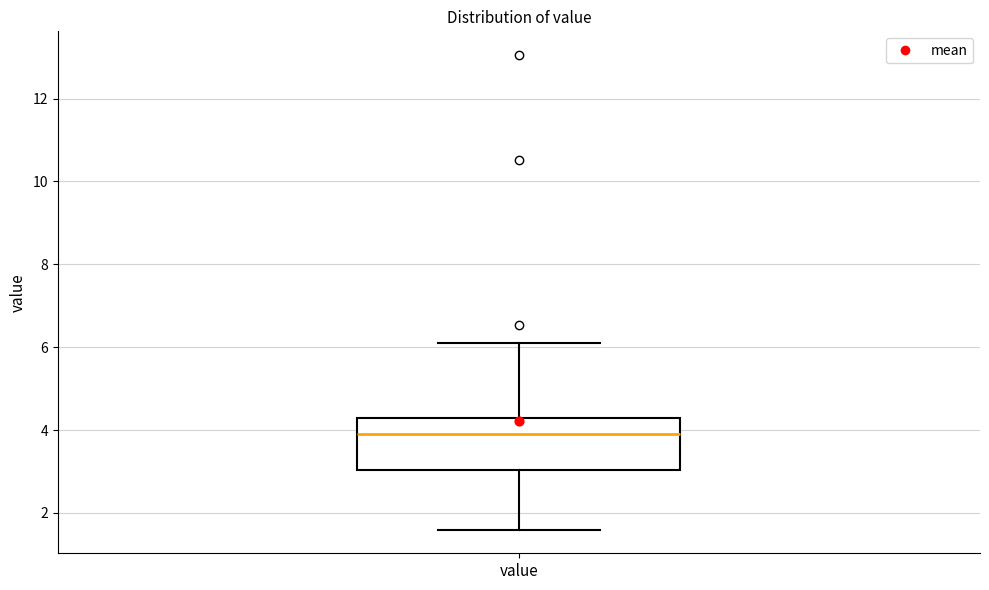

Where is the upper edge of the box for value on the y-axis? The values are not printed on the chart, so give them approximately, as read against the axis.

4.2